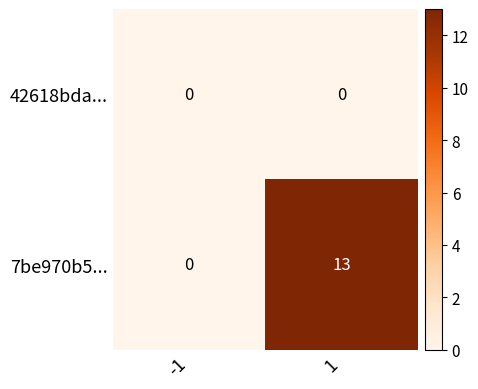

Is the value of 42618bda... at -1 greater than the value of 7be970b5... at 1?

No